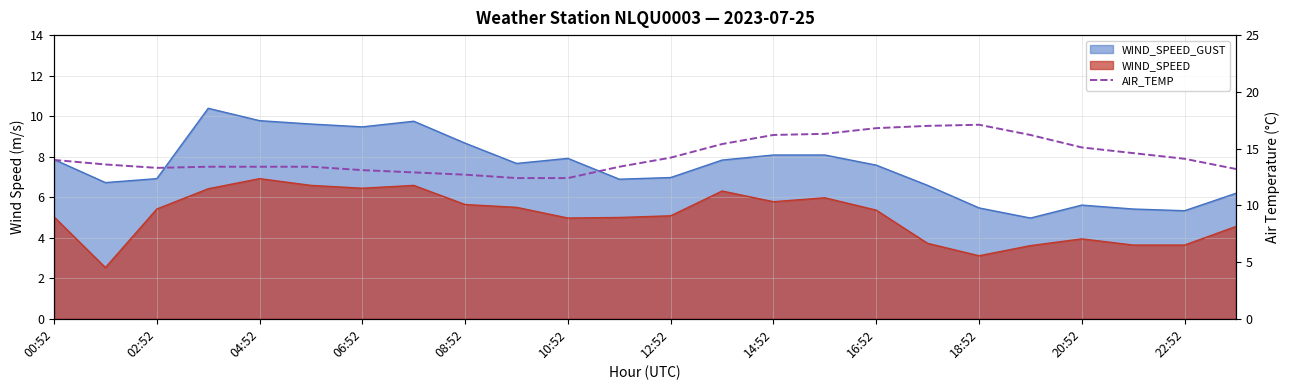

How many lines are shown in the chart?

1